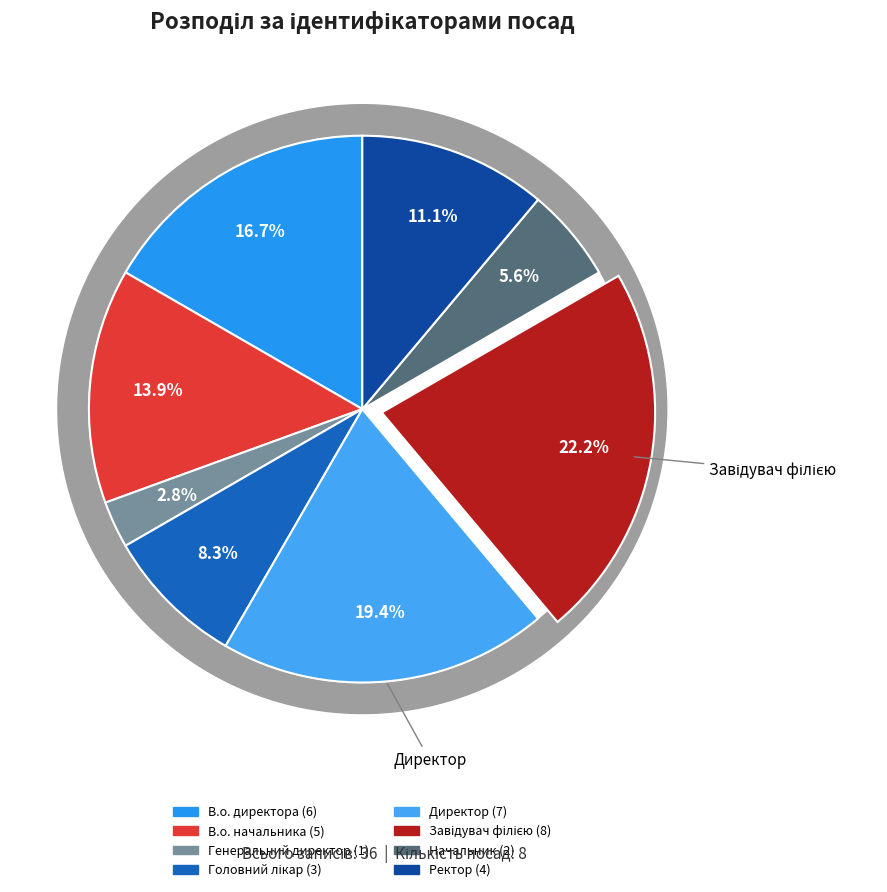

Does any single category account for the majority?

No